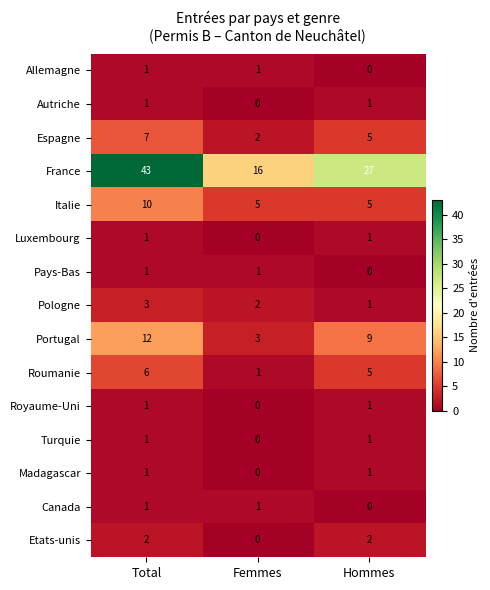

How many Portugal values are between 3 and 12?

3